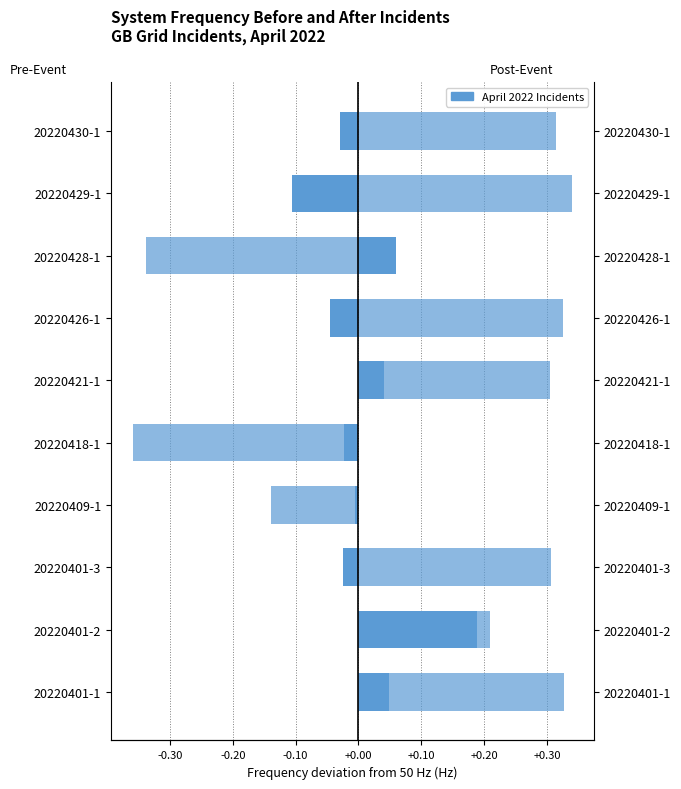

Which series changed the most between 20220409-1 and 20220421-1?

Post-Event Frequency (Hz)